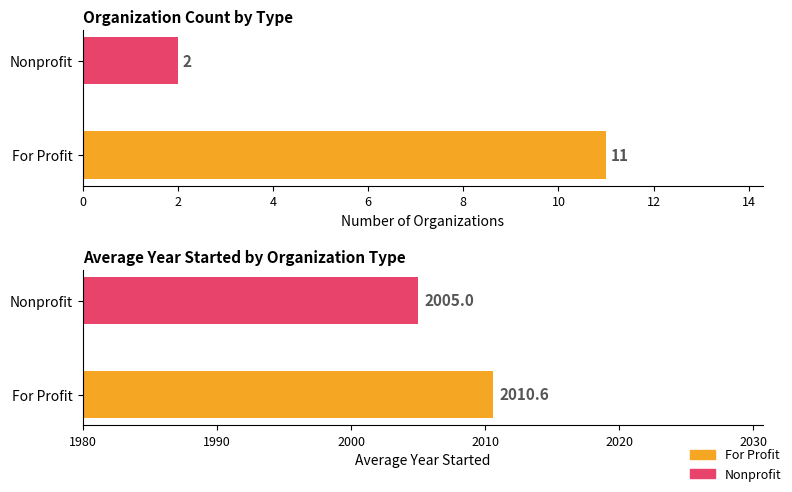

At how many categories does at least one series exceed 1984?

2